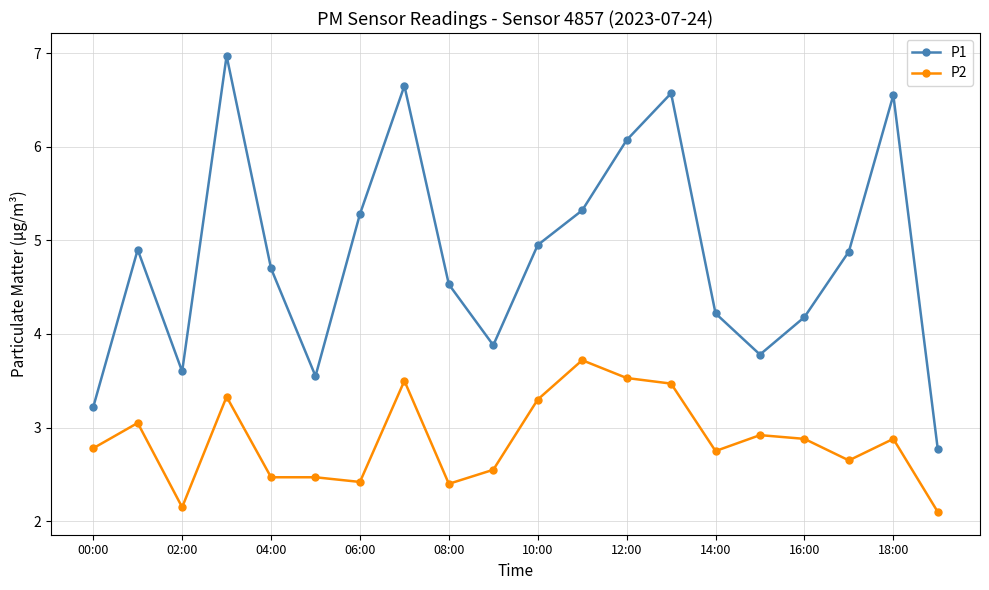

What is the value of the P1 point at the 20th from the left?

2.8